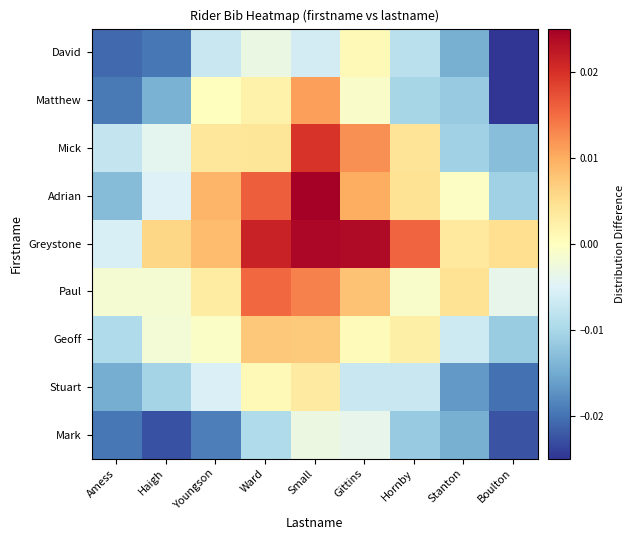

Which series has the largest total across all categories?

Greystone